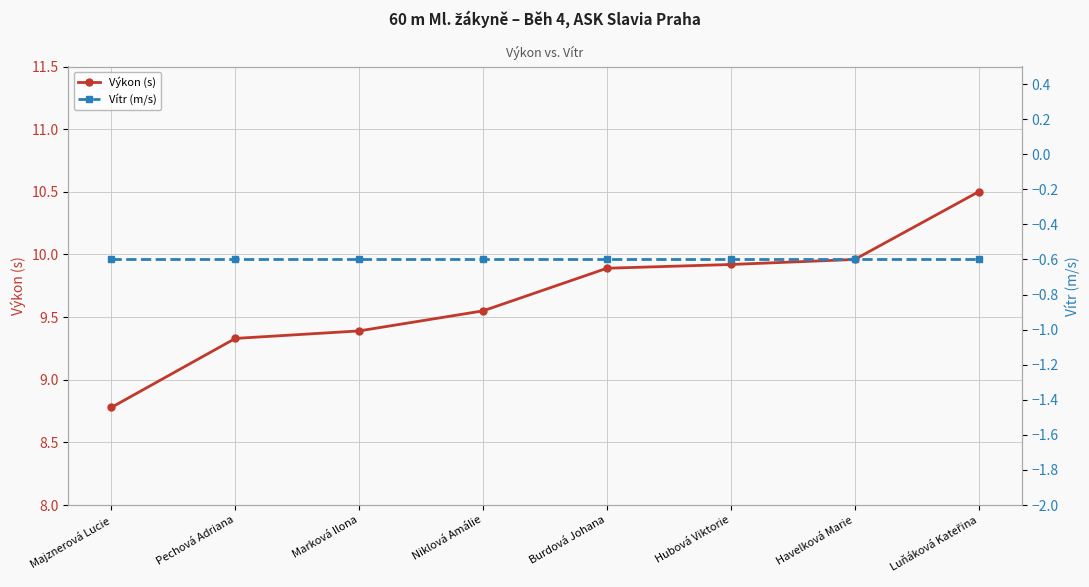

True or false: Výkon (s) and Vítr (m/s) cross at least once.

False